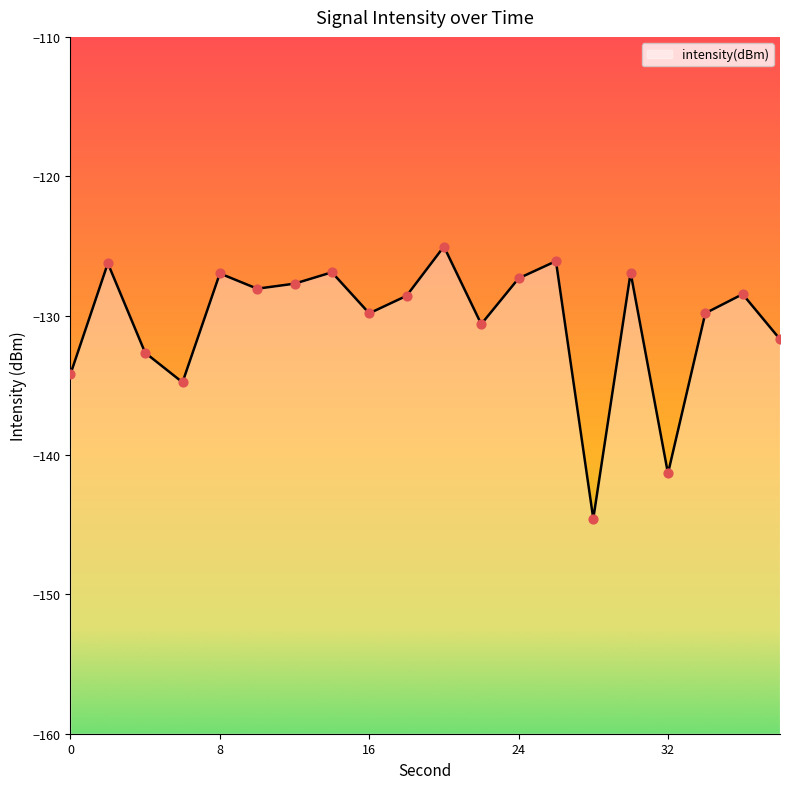

Between 4 and 26, which is larger?

26